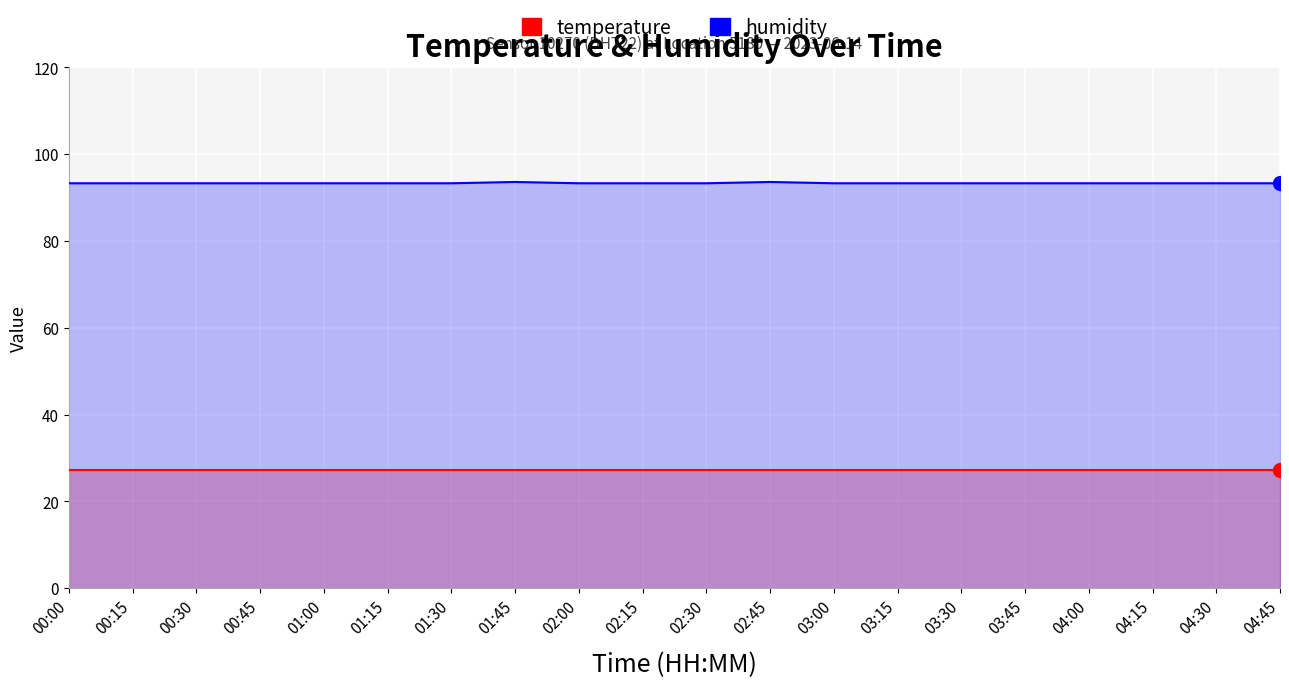

What are all the series names shown in the legend?

temperature, humidity